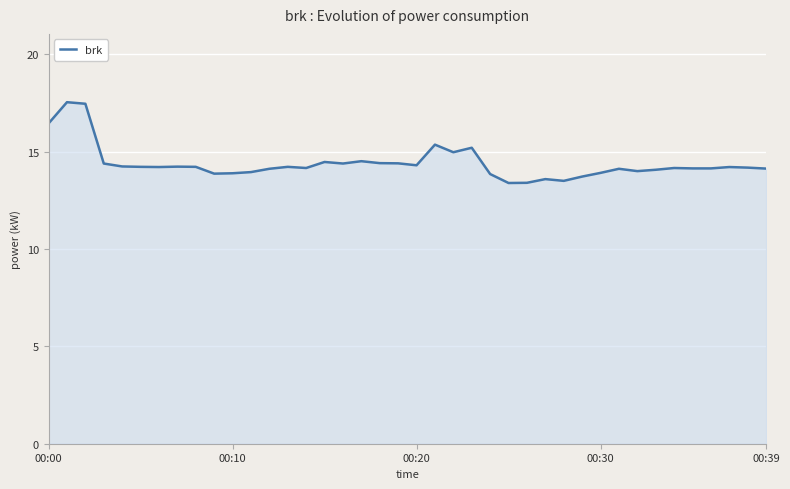

What is the maximum value shown in the chart?

17.5